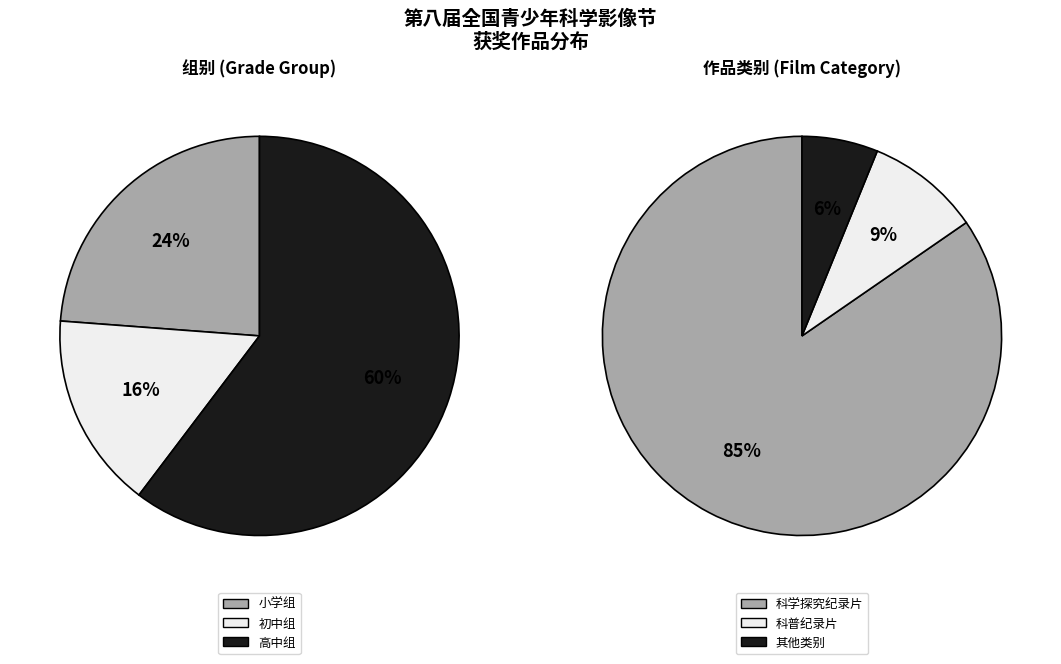

Does 高中组 represent more than half of the total?

Yes